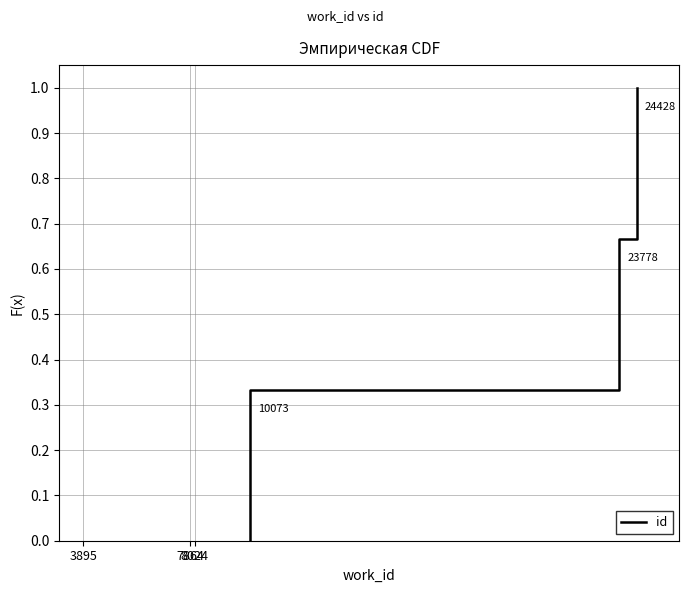

At which label is the value closest to 0?

3895